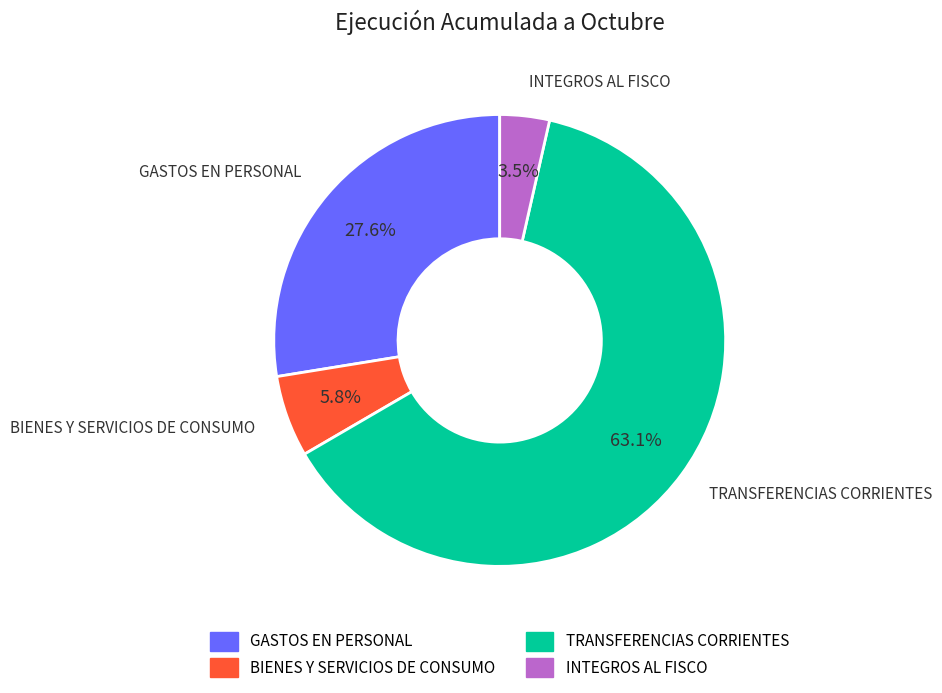

Which category has the biggest portion of the pie?

TRANSFERENCIAS CORRIENTES